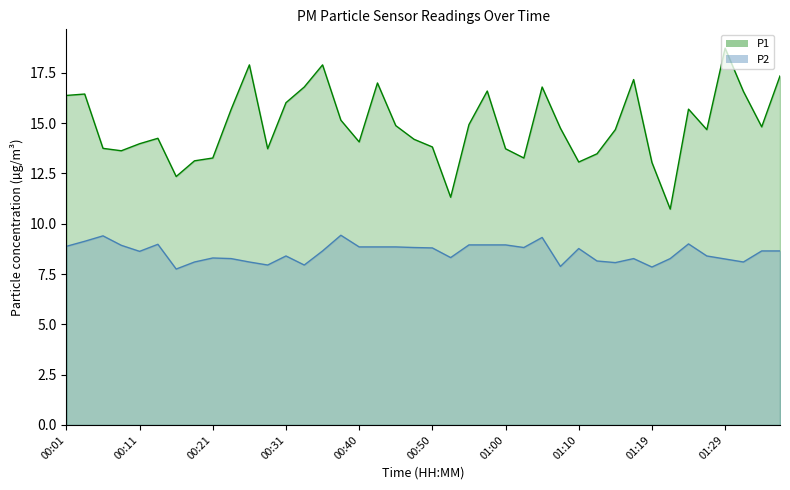

What is the difference between the highest and lowest values at 01:40?

6.2